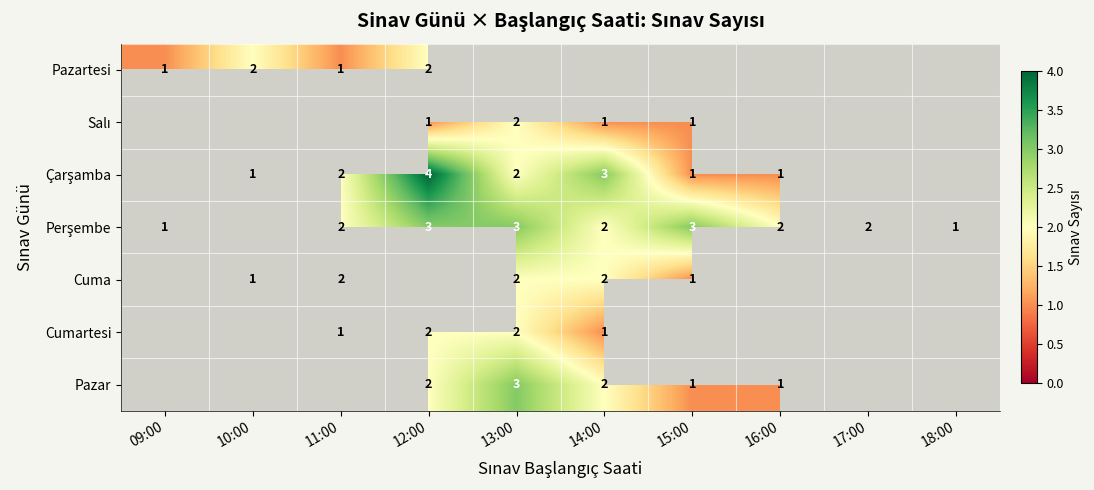

What is the maximum value shown in the chart?

4.0